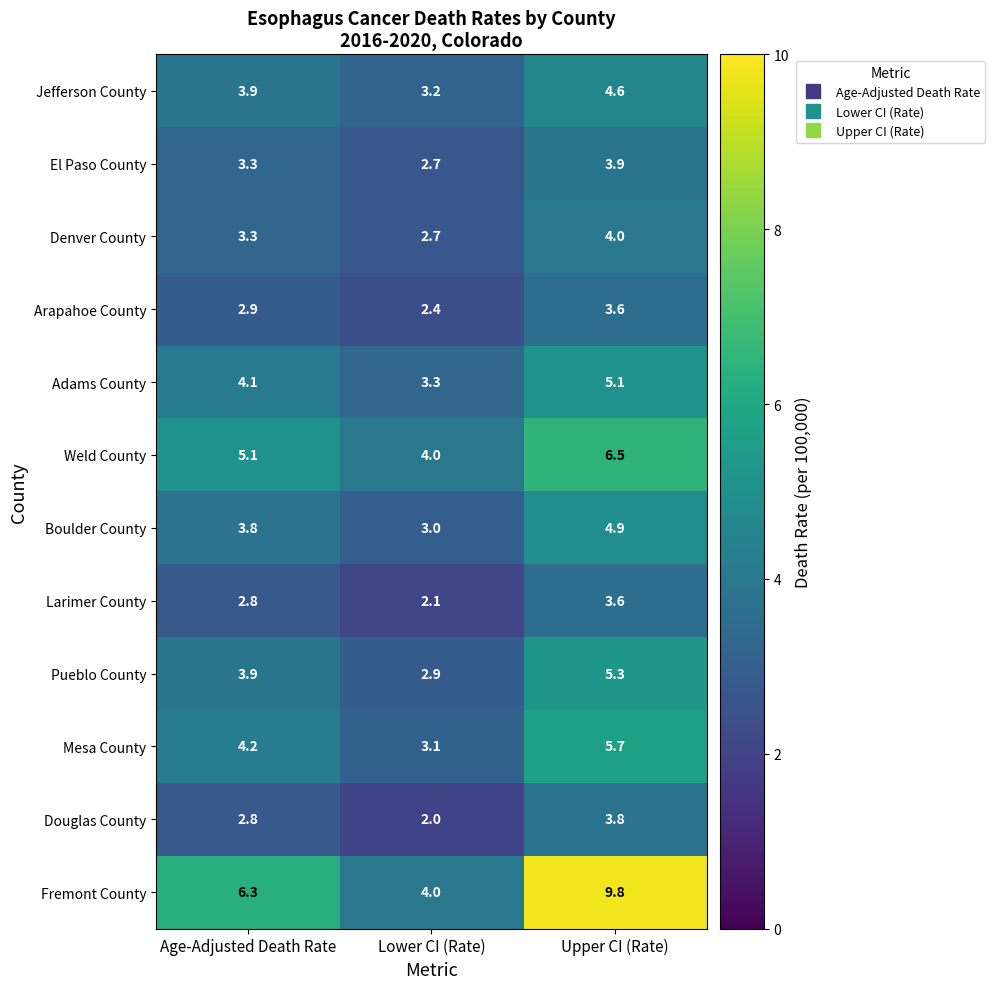

The Larimer County series shows 2.8 at Age-Adjusted Death Rate. True or false?

True